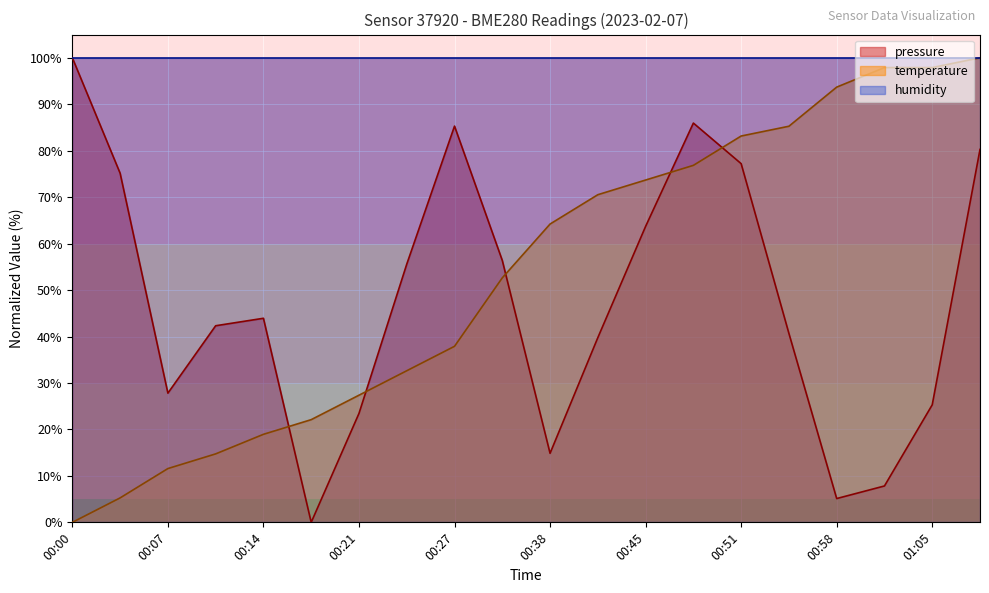

What is the label of the 19th point from the right?

00:04